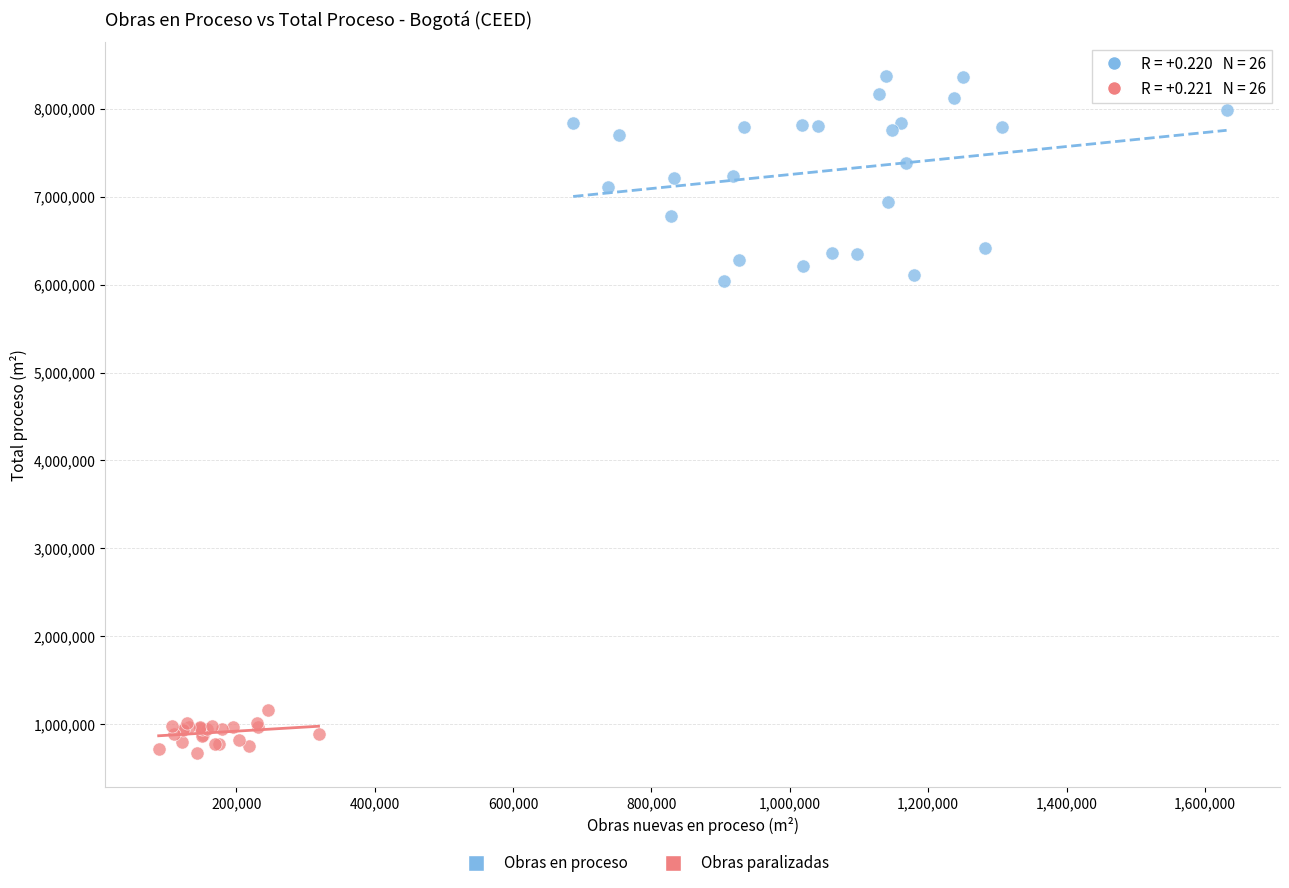

Which series contains the lowest Y value?

Obras paralizadas